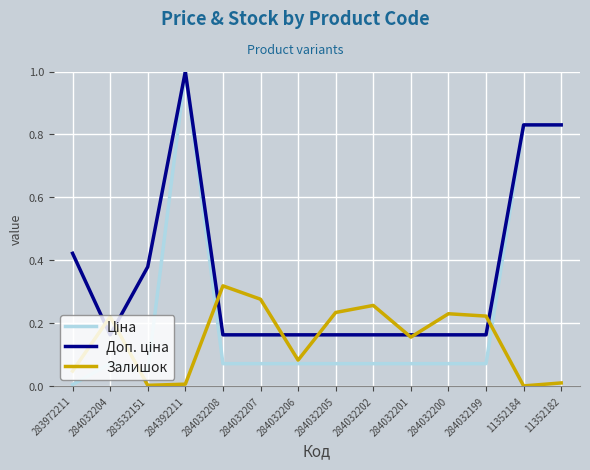

The Залишок series shows 0.1 at 284032204. True or false?

False